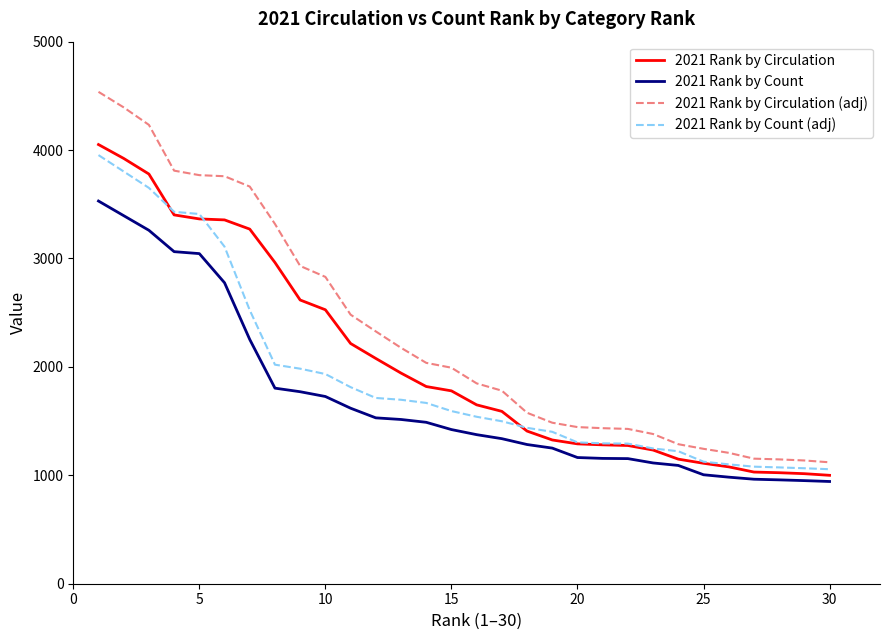

List the series in order of their peak value, highest first.

2021 Rank by Circulation (adj), 2021 Rank by Circulation, 2021 Rank by Count (adj), 2021 Rank by Count